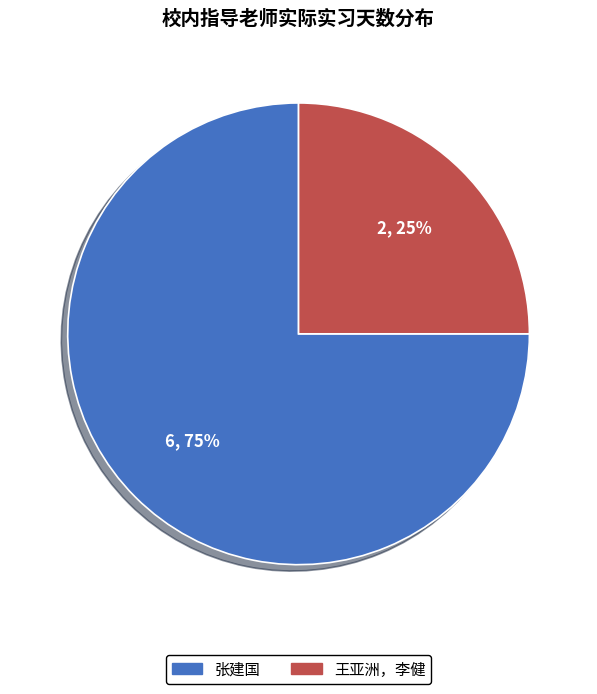

To the nearest percent, what is the average slice percentage?

50%